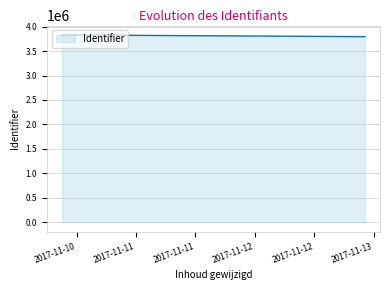

How many points are lower than both their immediate neighbors (excluding endpoints)?

1